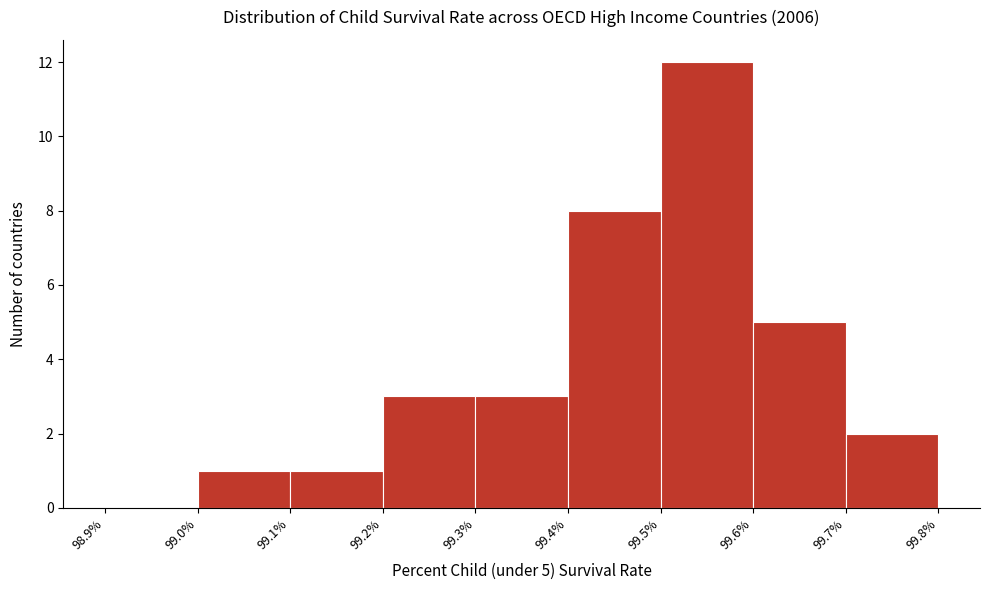

Over which range of the x-axis is the bar tallest?

99.5% to 99.6%